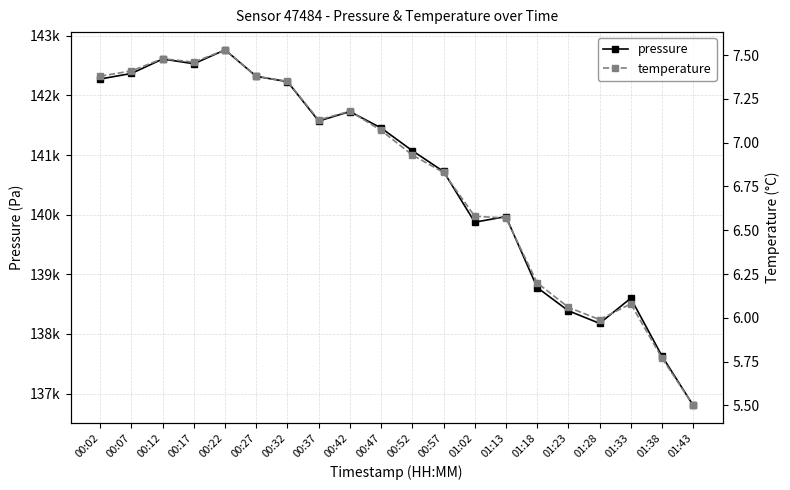

True or false: pressure and temperature cross at least once.

False